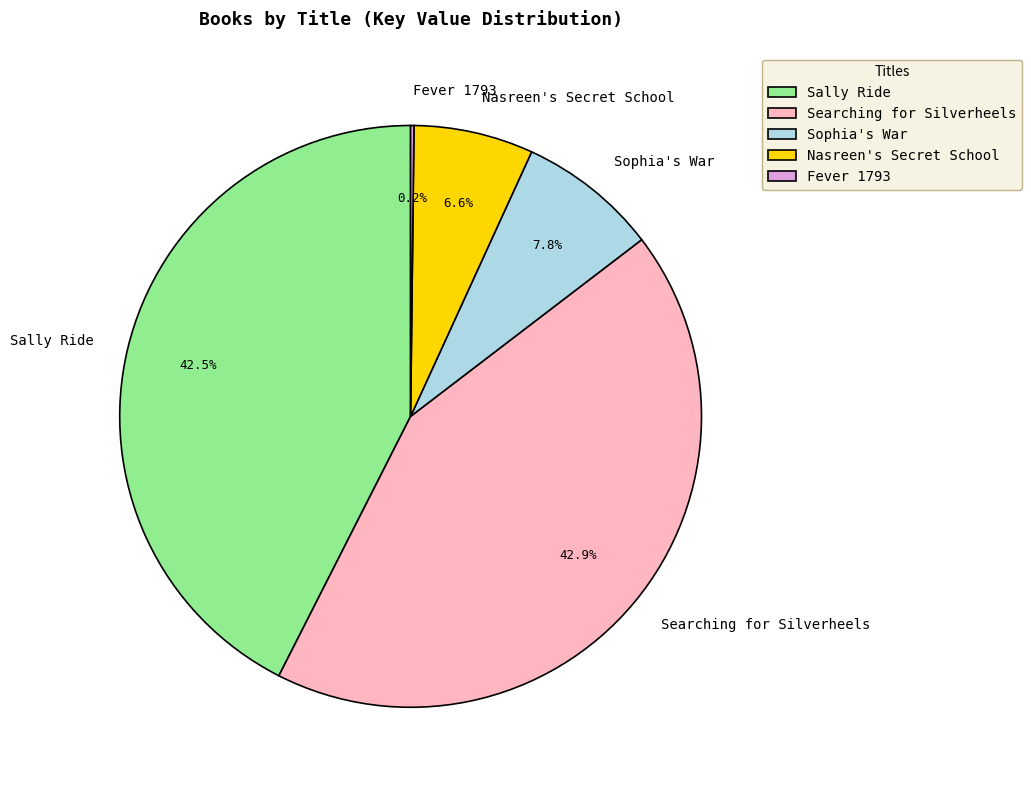

Which has a higher value, Sophia's War or Nasreen's Secret School?

Sophia's War